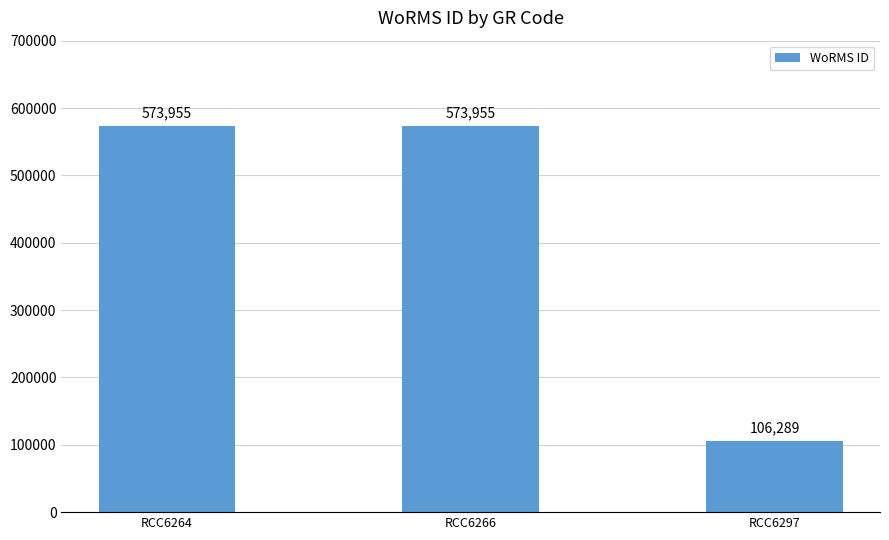

The chart shows a value of 573955 at RCC6264. True or false?

True